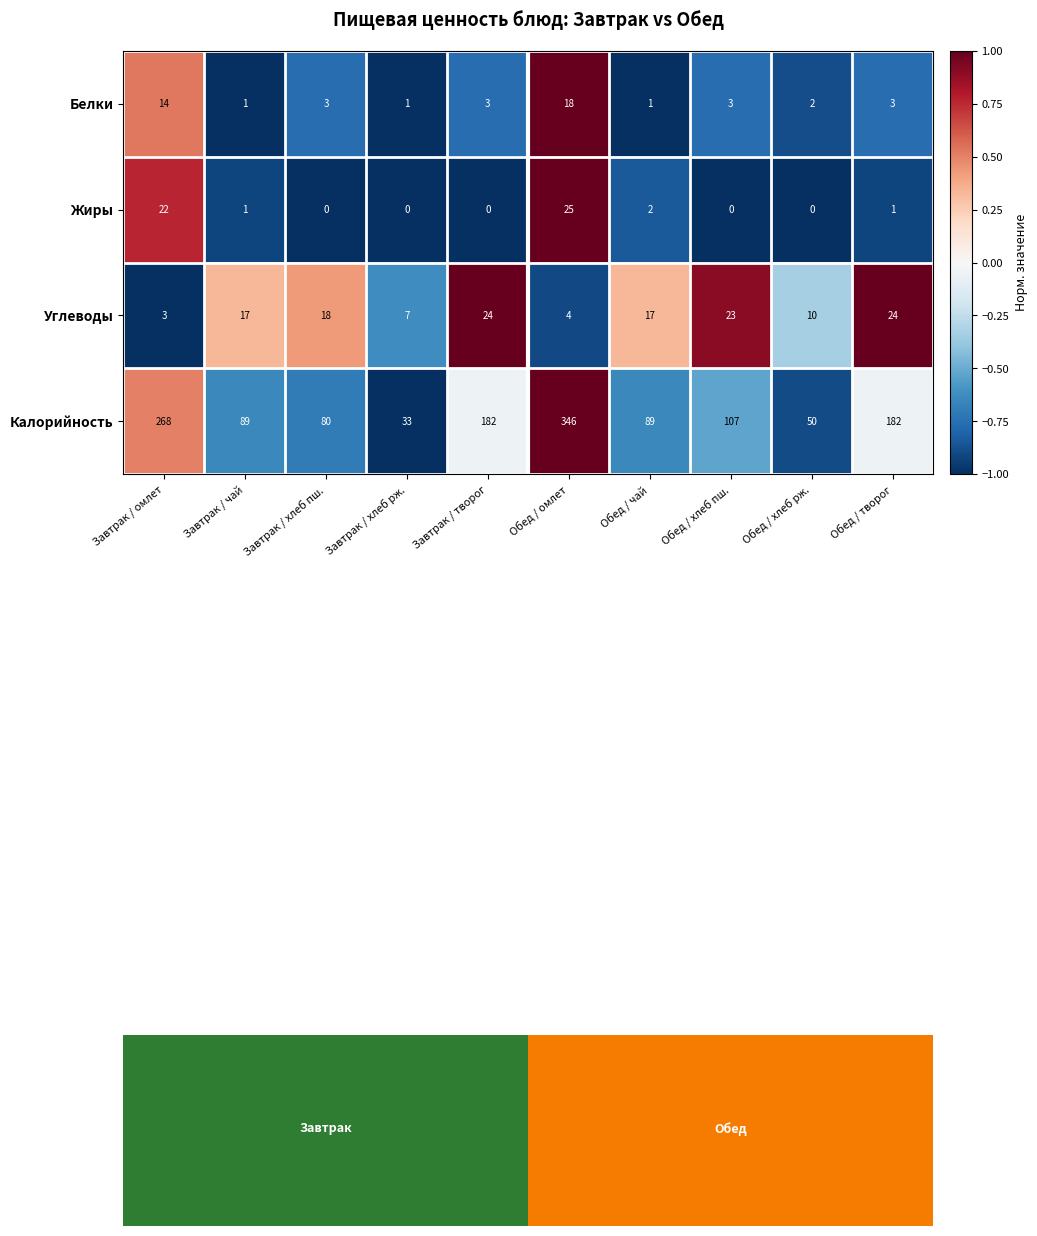

True or false: Жиры has a value of 1.0 at Обед / омлет.

True